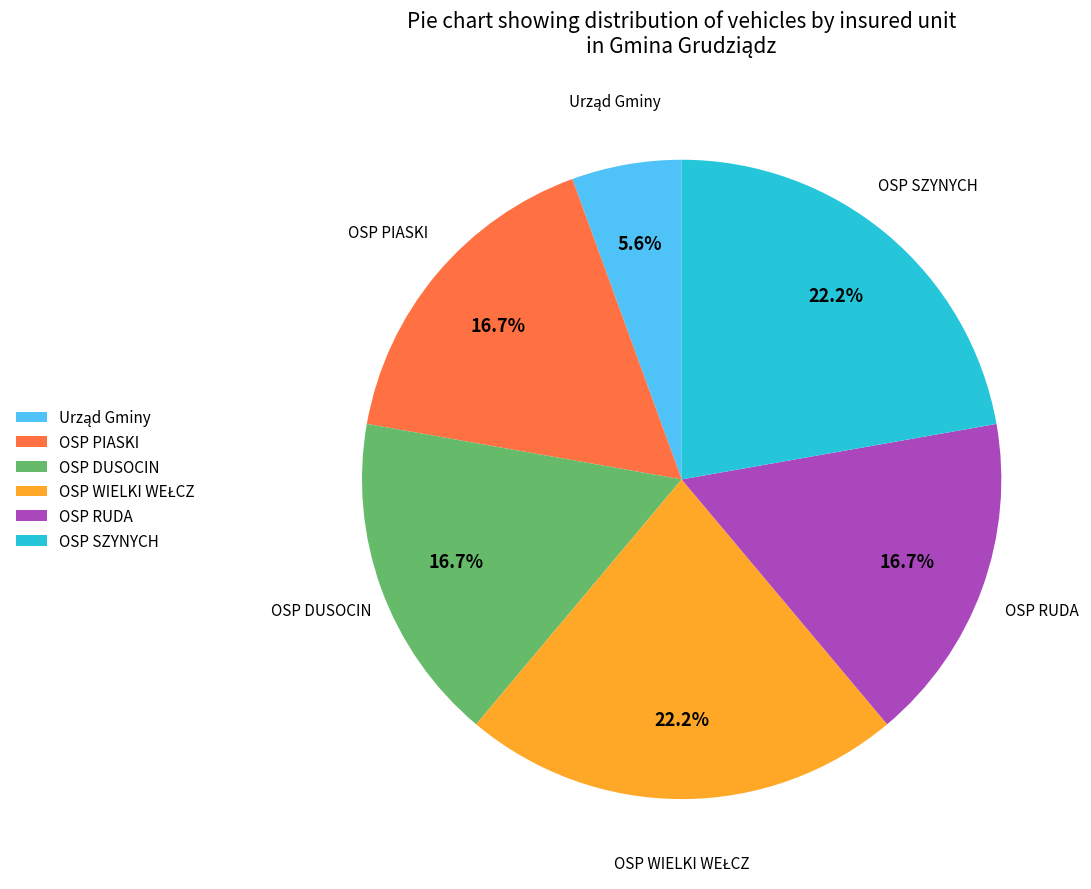

Does any single category account for the majority?

No